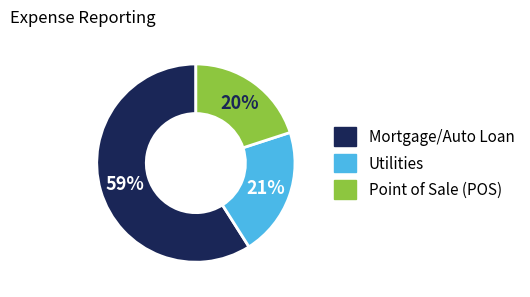

To the nearest percent, what is the difference between the largest and smallest slice percentages?

39%